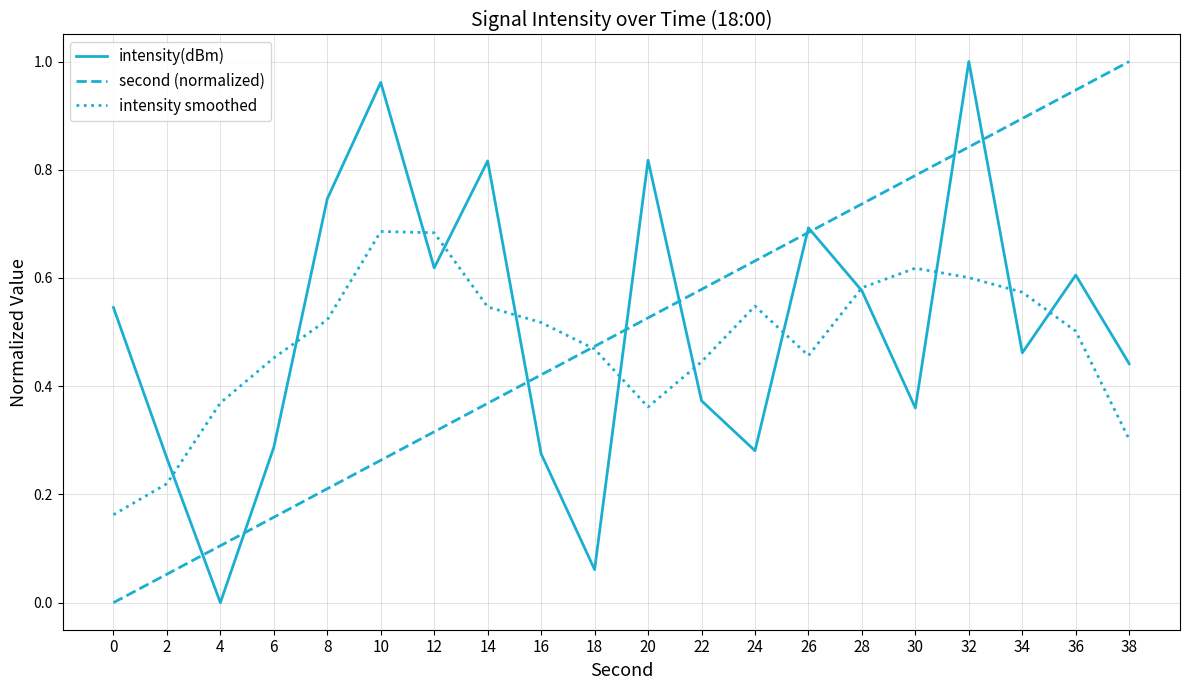

The intensity(dBm) series shows 0.9 at 0. True or false?

False